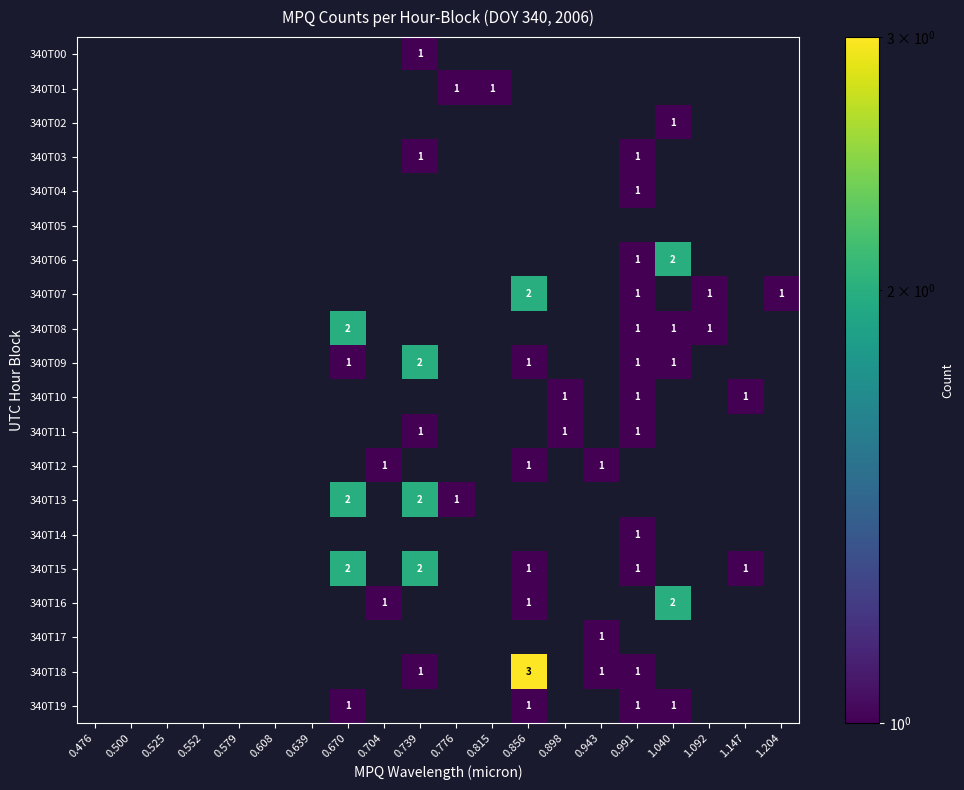

True or false: 340T09 has a value of 1.3 at 0.739.

False